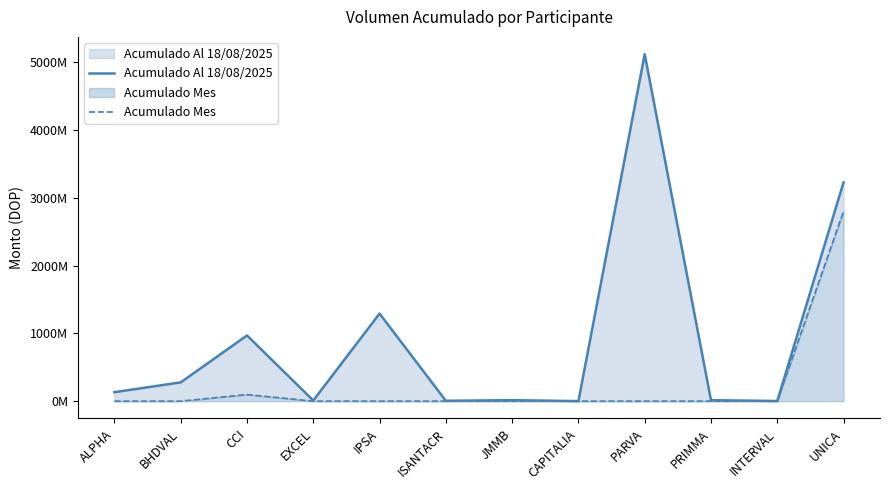

How many lines are shown in the chart?

2